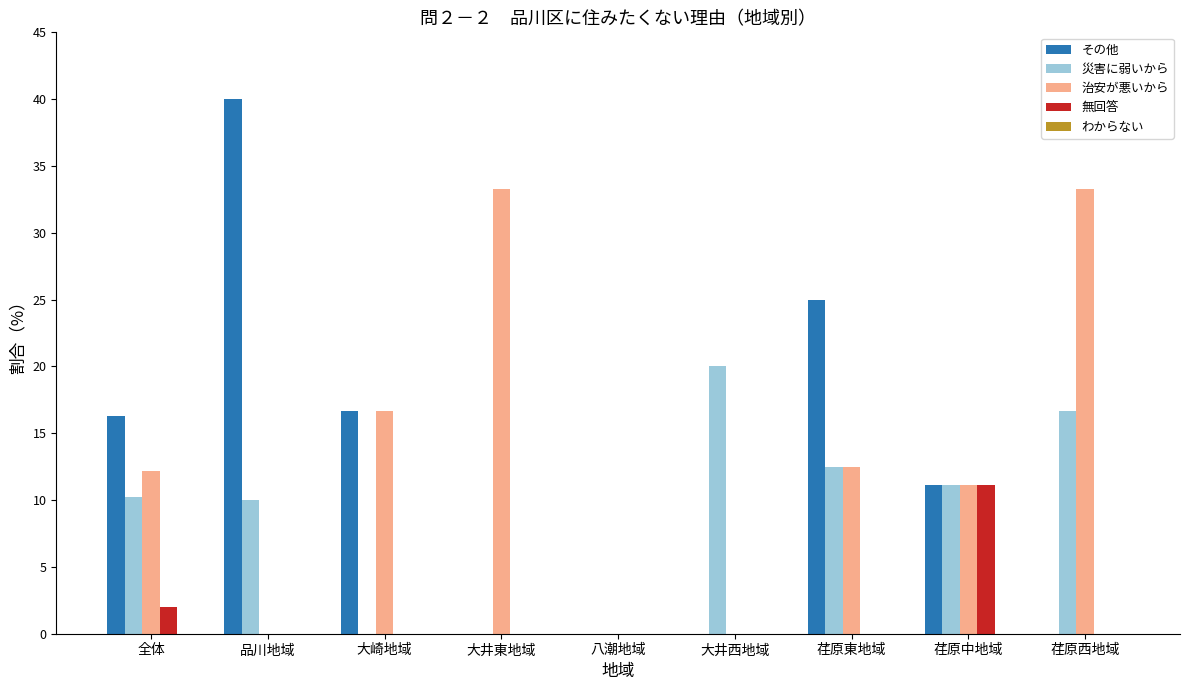

What is the sum of all その他 values?

109.1